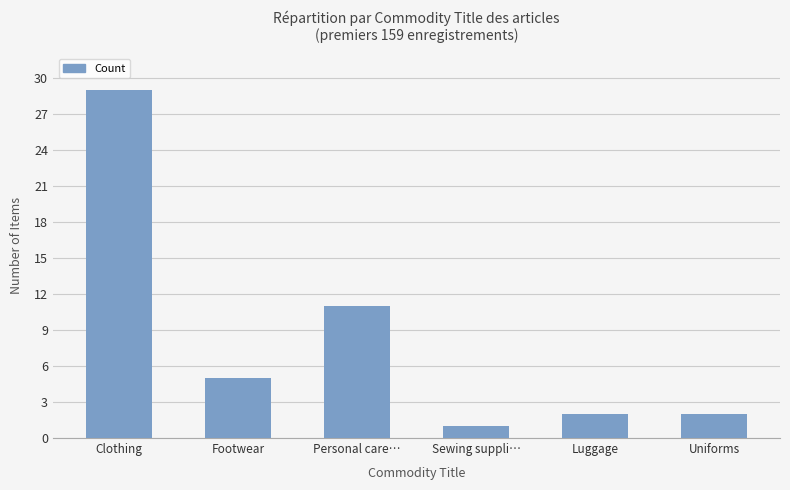

Does the chart contain stacked bars?

No